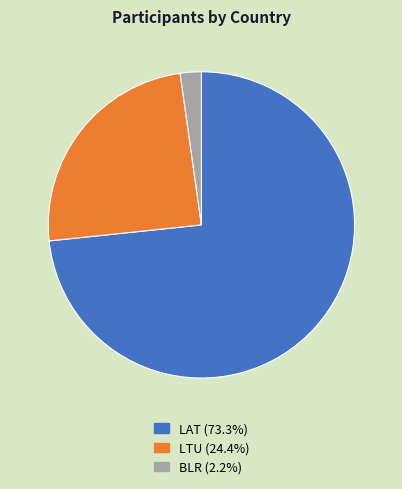

True or false: BLR accounts for 13% of the total.

False